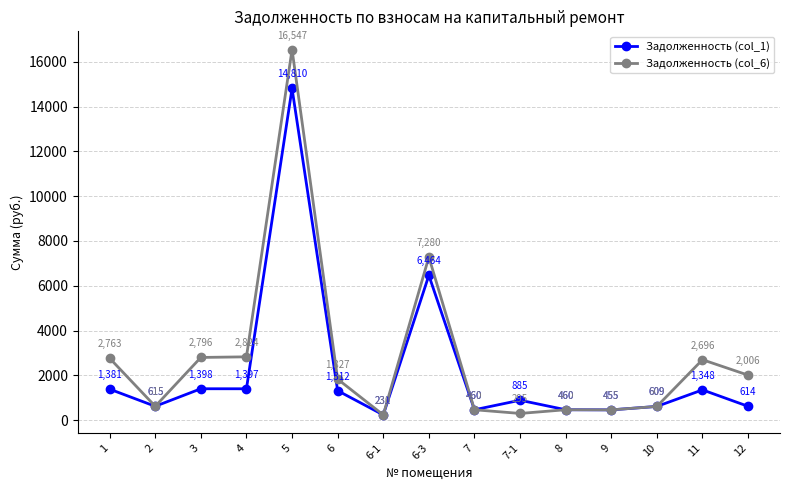

Rank the series by their average value, from highest to lowest.

Задолженность (col_6), Задолженность (col_1)